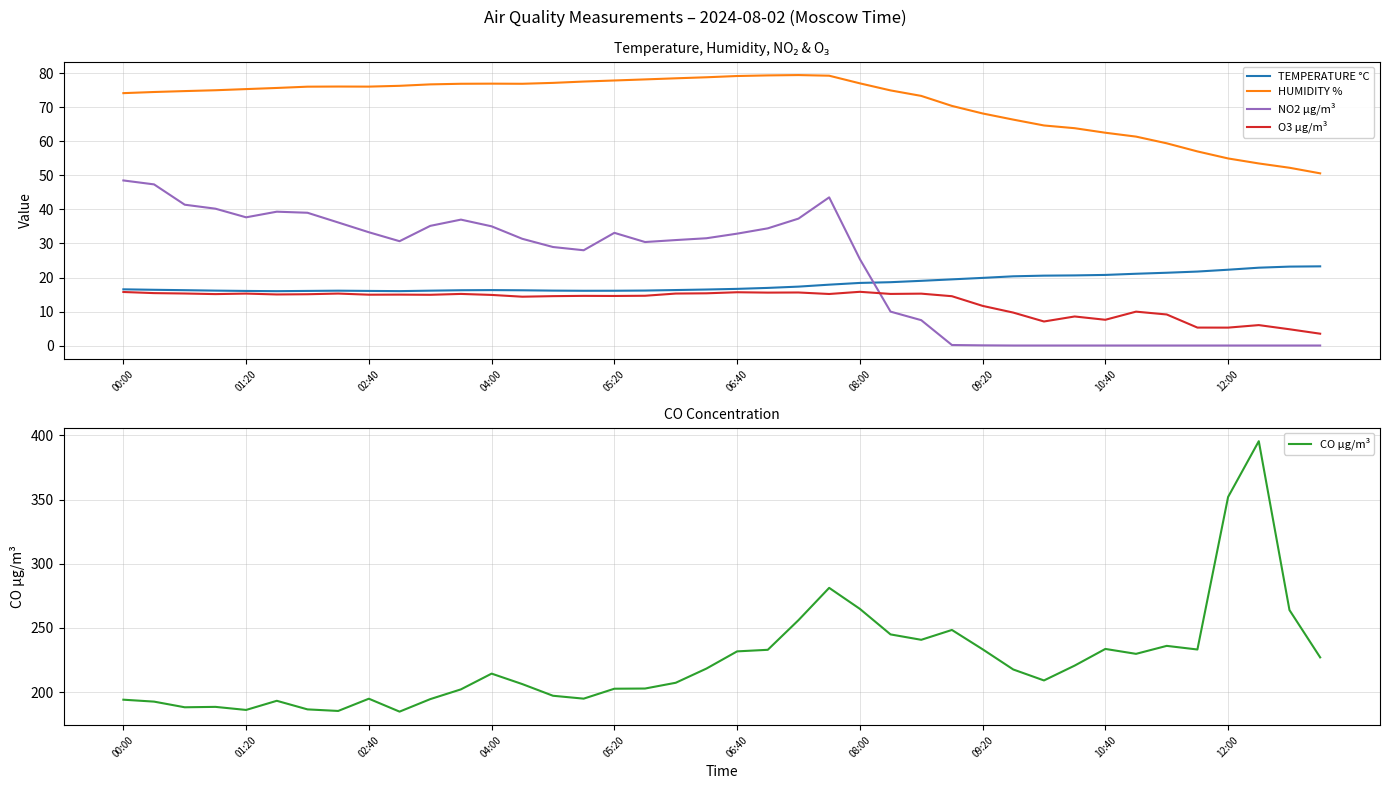

What is the difference between the maximum and minimum values in the O3 µg/m³ series?

12.3